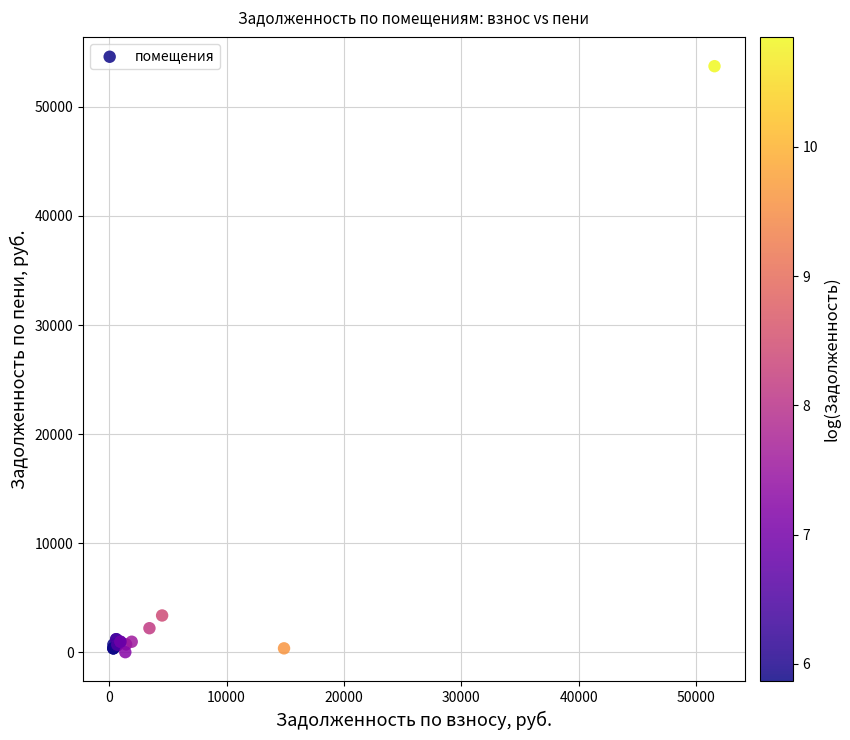

What Y value in the scatter plot is closest to 26867?

3365.0